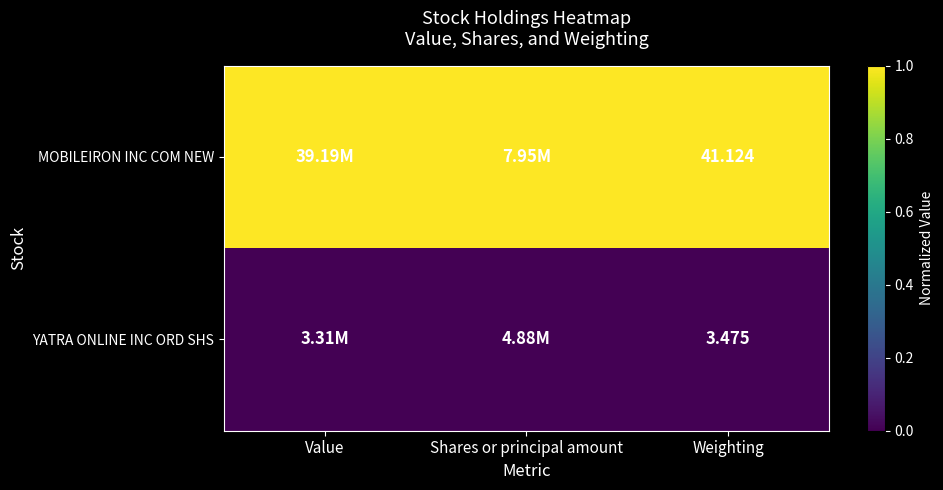

Is the value of MOBILEIRON INC COM NEW at Weighting greater than the value of YATRA ONLINE INC ORD SHS at Weighting?

Yes